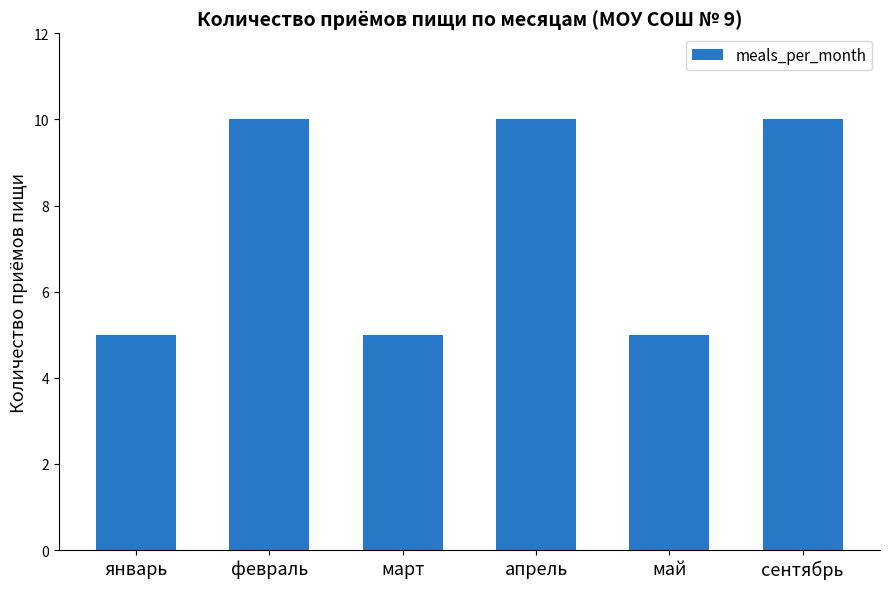

What is the change in value from март to апрель?

+5